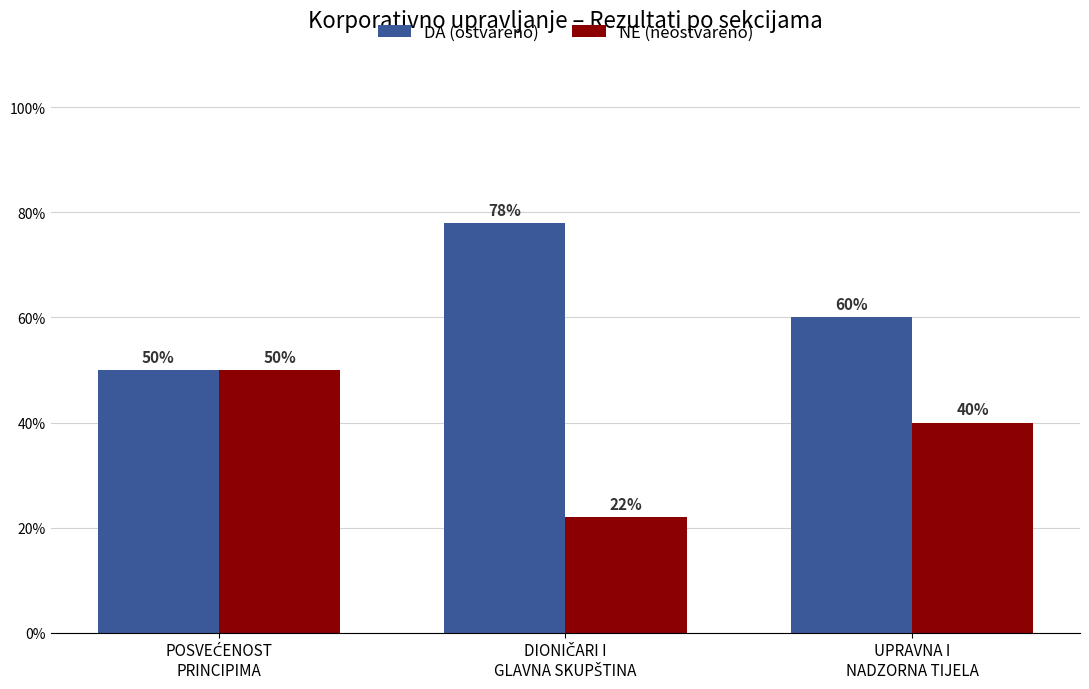

What are all the series names shown in the legend?

DA (ostvareno), NE (neostvareno)